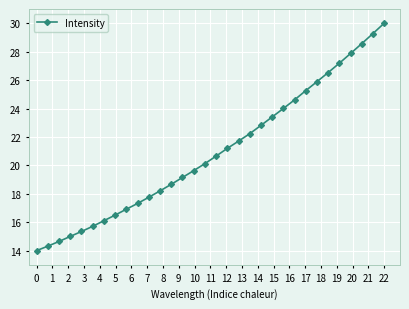

What is the difference between the second highest and minimum values?

15.3